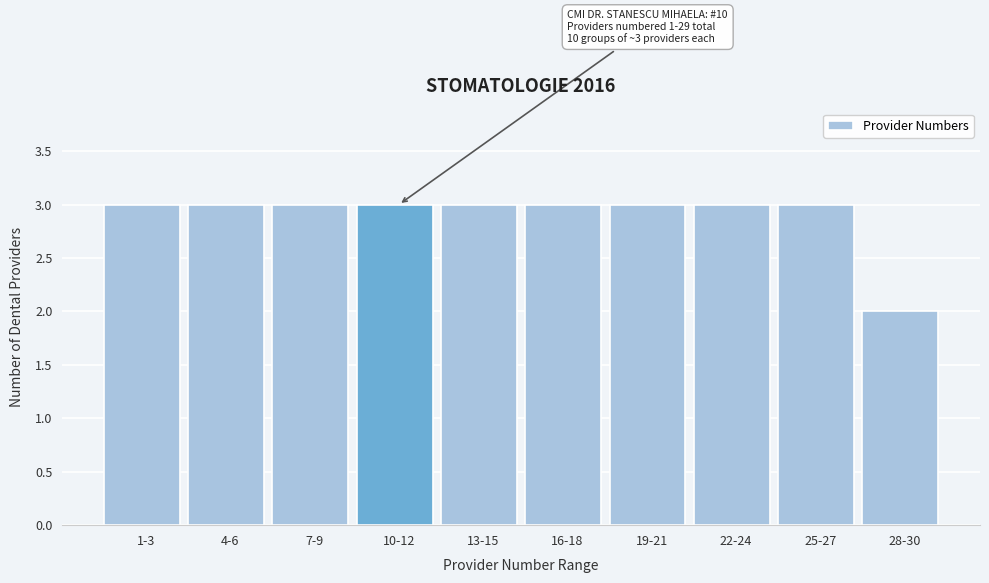

Reading right to left, extract all data points from this chart.

28-30=2	25-27=3	22-24=3	19-21=3	16-18=3	13-15=3	10-12=3	7-9=3	4-6=3	1-3=3